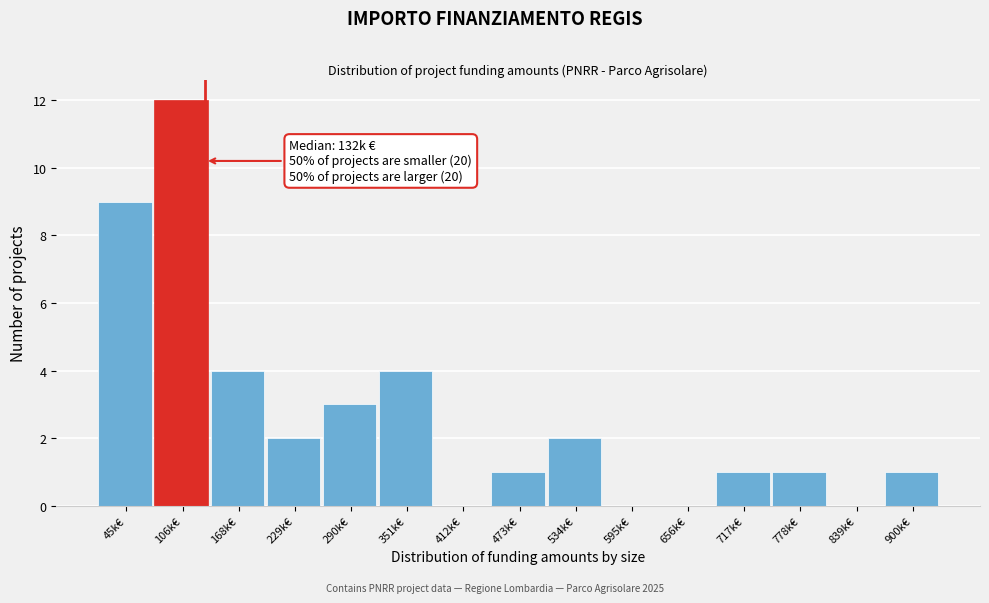

Reading right to left, extract all data points from this chart.

900k€=1	839k€=0	778k€=1	717k€=1	656k€=0	595k€=0	534k€=2	473k€=1	412k€=0	351k€=4	290k€=3	229k€=2	168k€=4	106k€=12	45k€=9